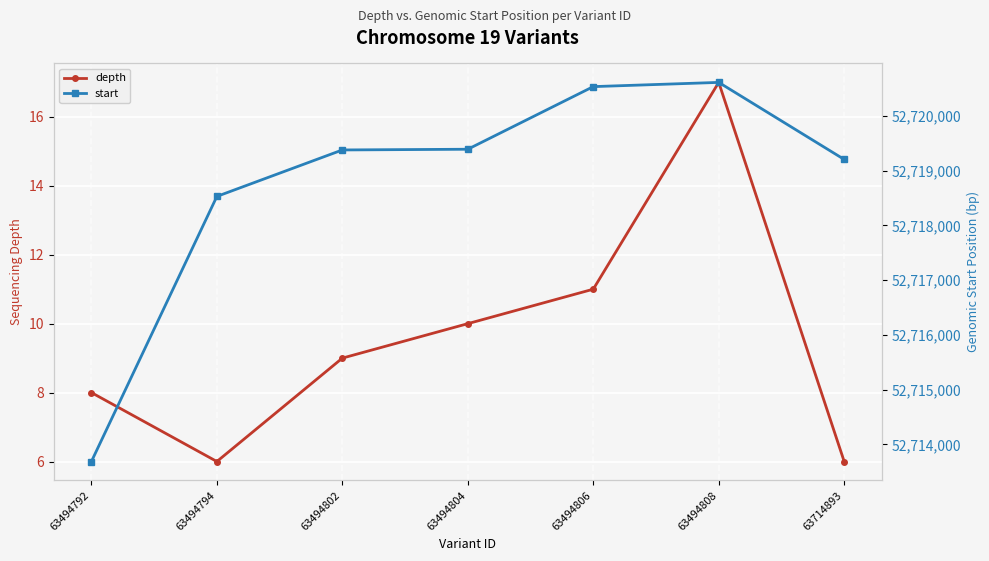

Rank the series by their maximum value, from lowest to highest.

depth, start